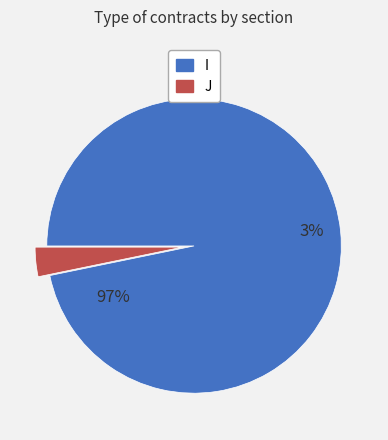

Is I the majority of the pie?

Yes